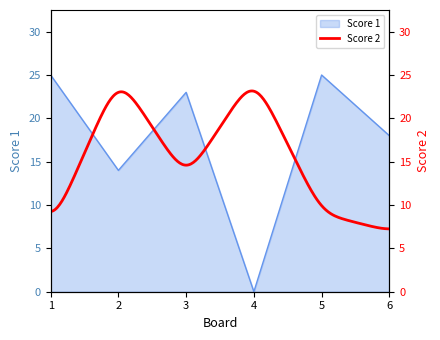

What is the value of the 3rd point from the left?

23